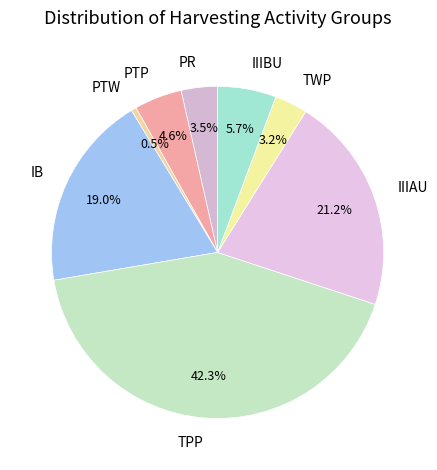

What is the largest slice in the pie chart?

TPP